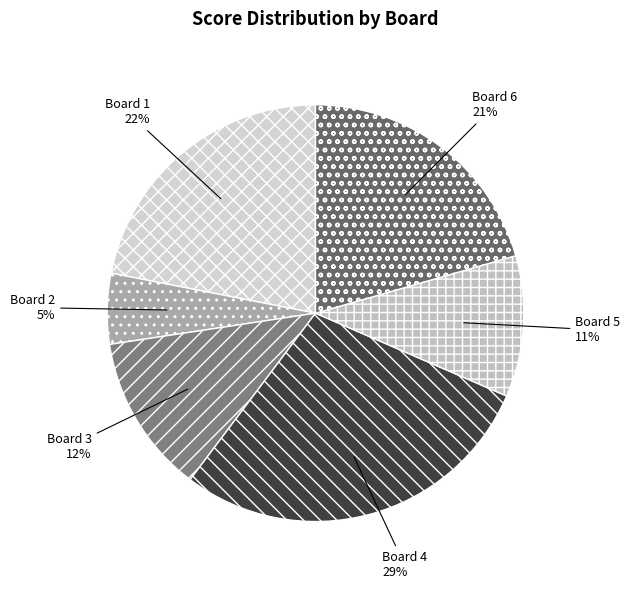

Which slice is the largest?

Board 4